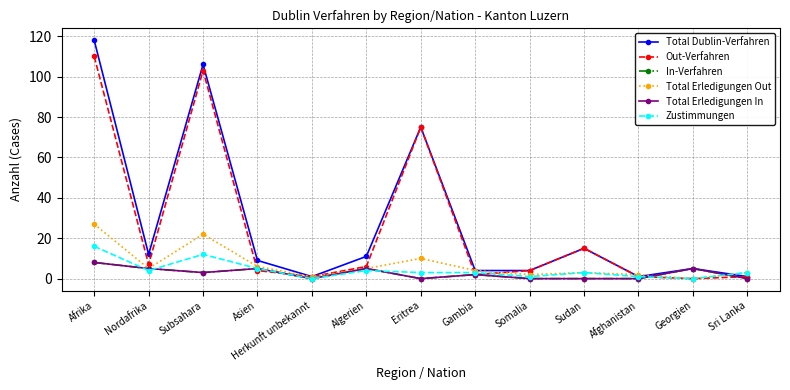

Between Asien and Herkunft unbekannt, which is larger?

Asien